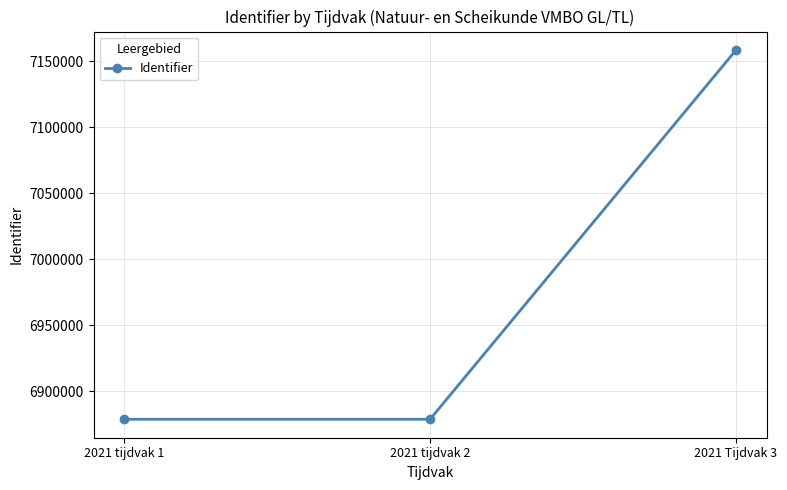

What is the value of the 2nd point from the left?

6878968